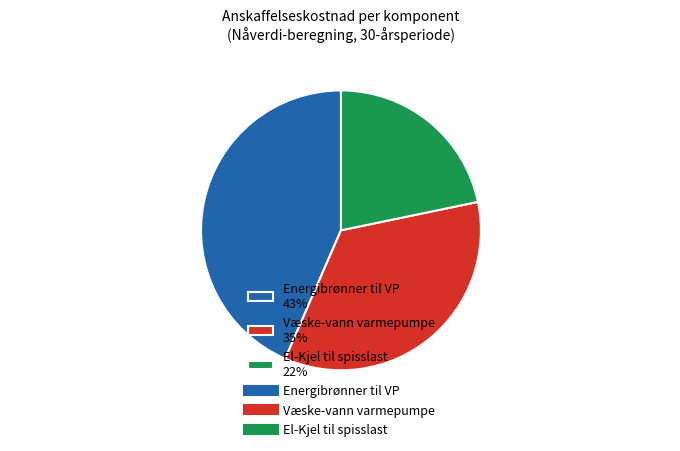

Does any single category account for the majority?

No